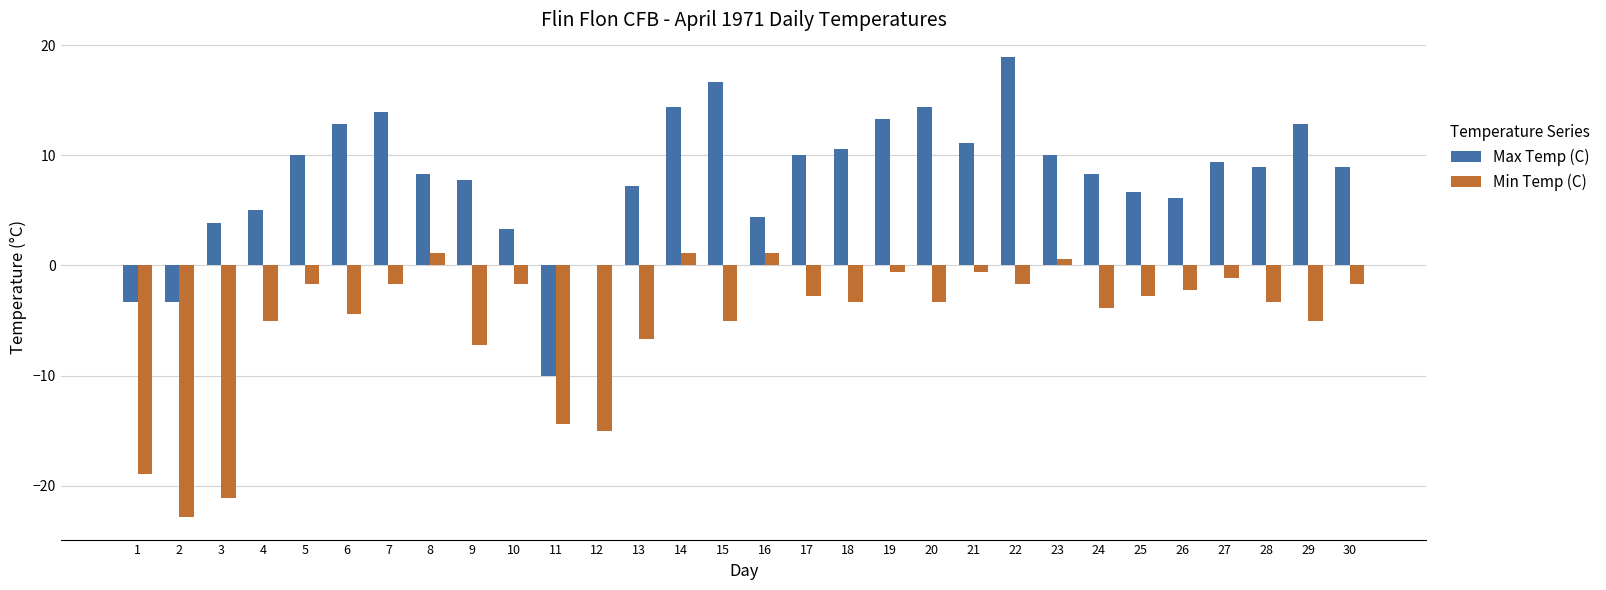

Where does the Max Temp (C) series first go above 8?

5